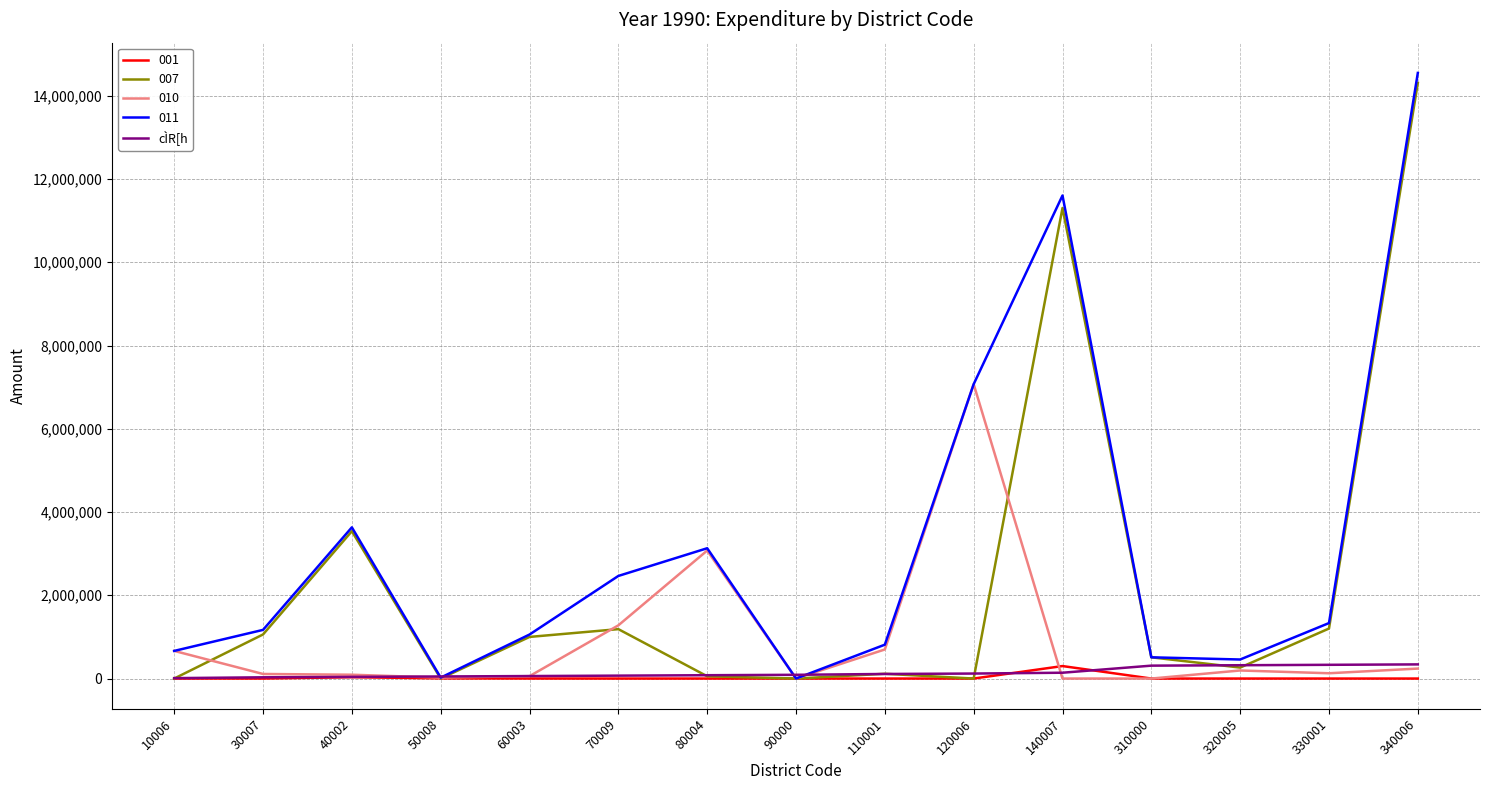

Does the chart display data point markers on the line(s)?

No